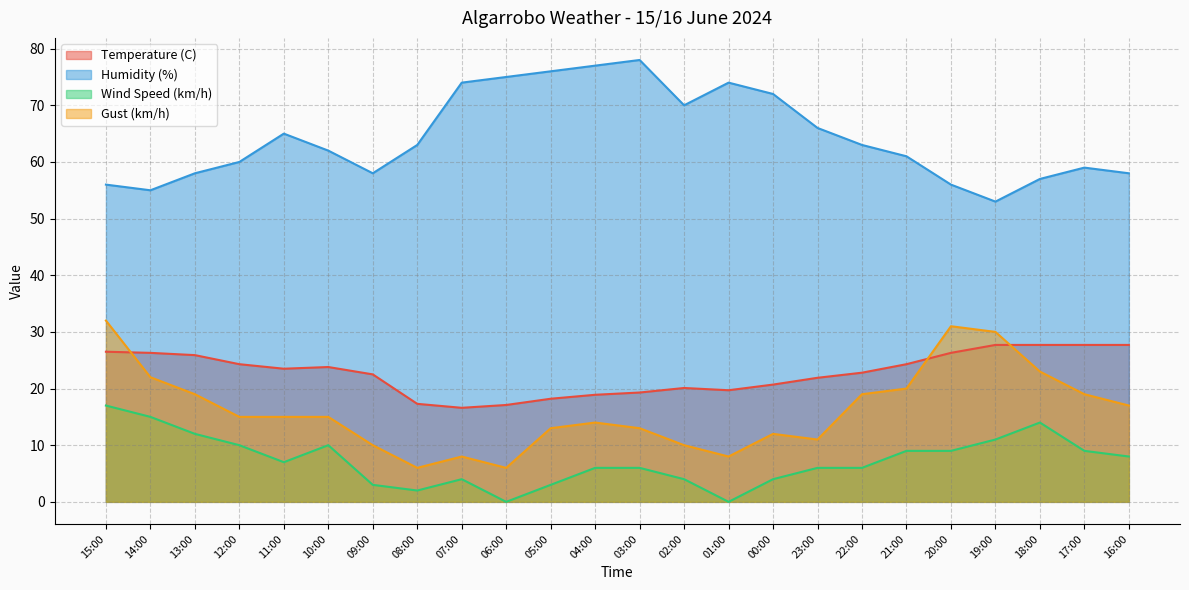

Reading left to right, list all the values displayed in this chart.

Temperature (C): 15:00=26.5	14:00=26.3	13:00=25.9	12:00=24.3	11:00=23.5	10:00=23.8	09:00=22.5	08:00=17.3	07:00=16.6	06:00=17.1	05:00=18.2	04:00=18.9	03:00=19.3	02:00=20.1	01:00=19.7	00:00=20.7	23:00=21.9	22:00=22.8	21:00=24.3	20:00=26.3	19:00=27.7	18:00=27.7	17:00=27.7	16:00=27.7
Humidity (%): 15:00=56.0	14:00=55.0	13:00=58.0	12:00=60.0	11:00=65.0	10:00=62.0	09:00=58.0	08:00=63.0	07:00=74.0	06:00=75.0	05:00=76.0	04:00=77.0	03:00=78.0	02:00=70.0	01:00=74.0	00:00=72.0	23:00=66.0	22:00=63.0	21:00=61.0	20:00=56.0	19:00=53.0	18:00=57.0	17:00=59.0	16:00=58.0
Wind Speed (km/h): 15:00=17.0	14:00=15.0	13:00=12.0	12:00=10.0	11:00=7.0	10:00=10.0	09:00=3.0	08:00=2.0	07:00=4.0	06:00=0.0	05:00=3.0	04:00=6.0	03:00=6.0	02:00=4.0	01:00=0.0	00:00=4.0	23:00=6.0	22:00=6.0	21:00=9.0	20:00=9.0	19:00=11.0	18:00=14.0	17:00=9.0	16:00=8.0
Gust (km/h): 15:00=32.0	14:00=22.0	13:00=19.0	12:00=15.0	11:00=15.0	10:00=15.0	09:00=10.0	08:00=6.0	07:00=8.0	06:00=6.0	05:00=13.0	04:00=14.0	03:00=13.0	02:00=10.0	01:00=8.0	00:00=12.0	23:00=11.0	22:00=19.0	21:00=20.0	20:00=31.0	19:00=30.0	18:00=23.0	17:00=19.0	16:00=17.0